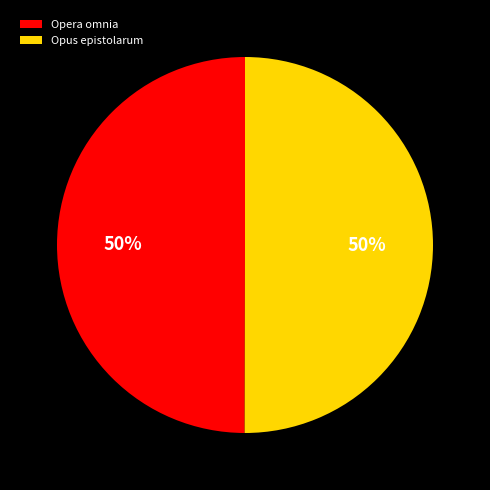

To the nearest percent, what percentage of the pie is Opera omnia?

50%